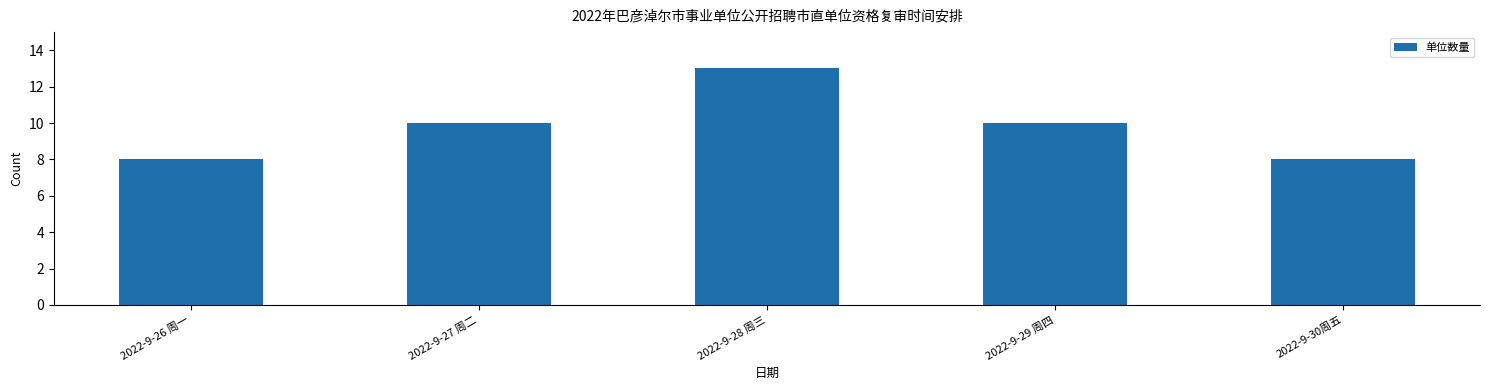

The value at 2022-9-28 周三 is 5. True or false?

False